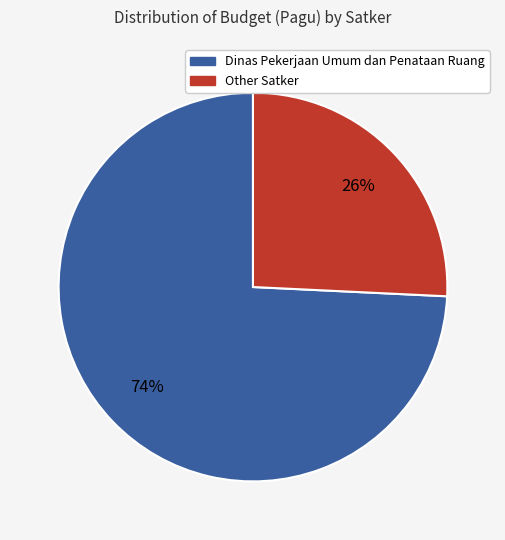

To the nearest percent, what is the difference between the largest and smallest slice percentages?

48%